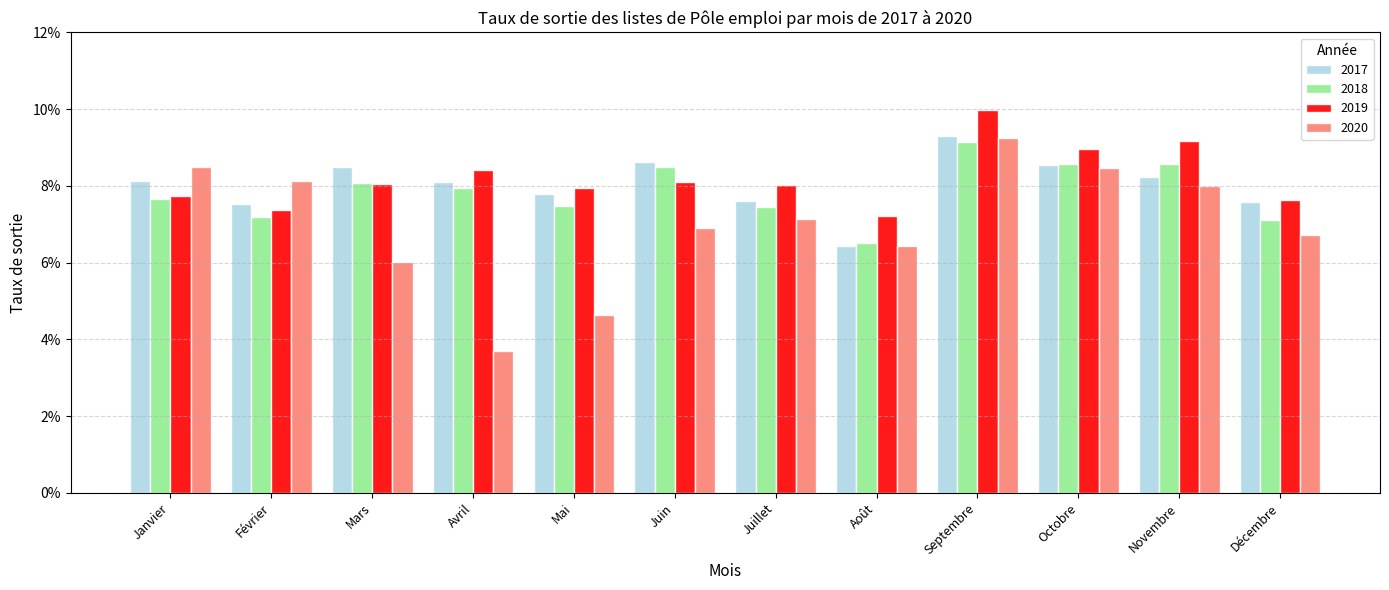

Which category has the highest value in the 2017 series?

Septembre